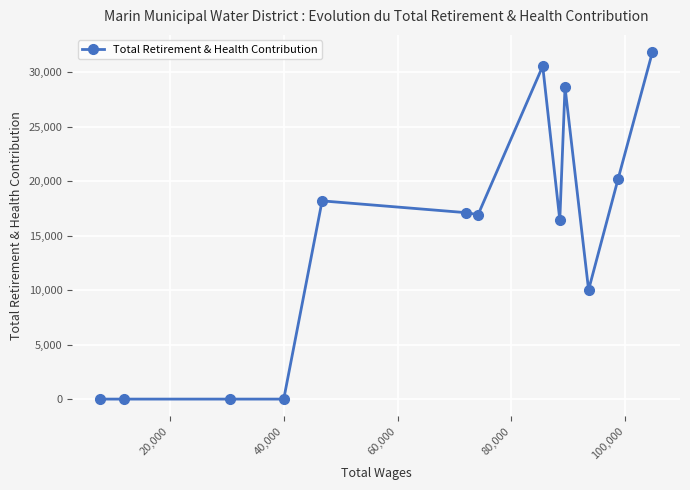

What is the greatest value displayed?

31849